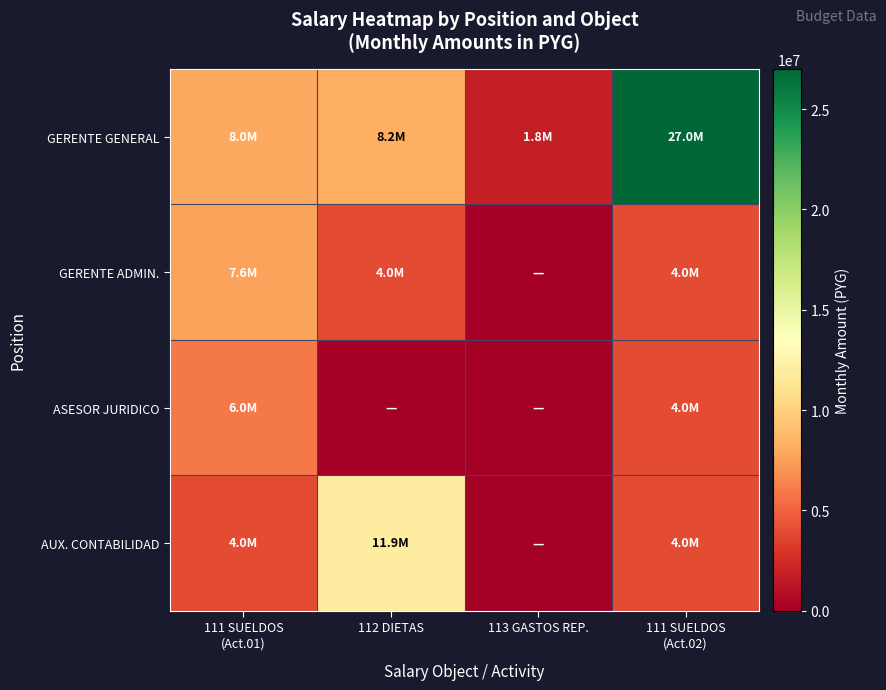

Rank the series at 111 SUELDOS (Act.02) from highest to lowest value.

GERENTE GENERAL, GERENTE ADMIN., ASESOR JURIDICO, AUX. CONTABILIDAD